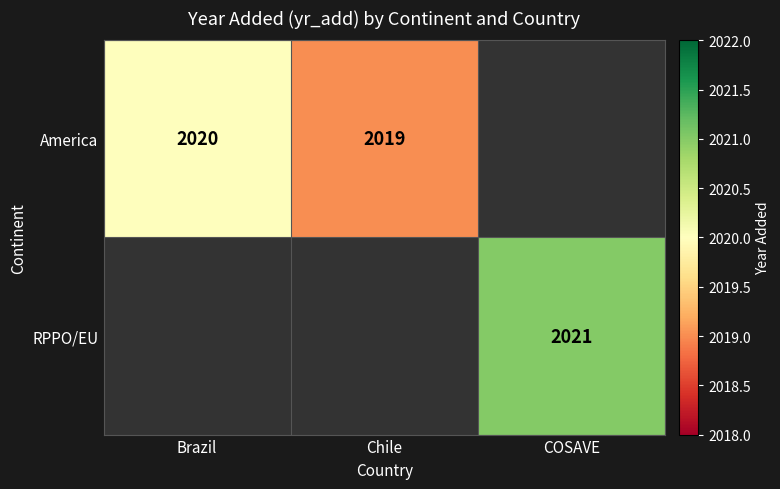

Is it true that RPPO/EU equals 1223 at COSAVE?

False